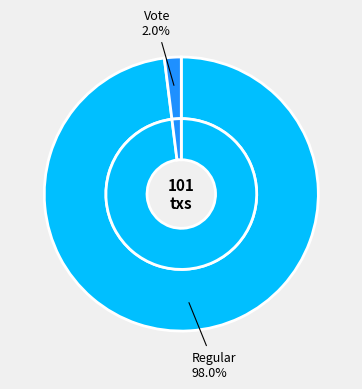

Rank the categories by value from highest to lowest.

Regular, Vote